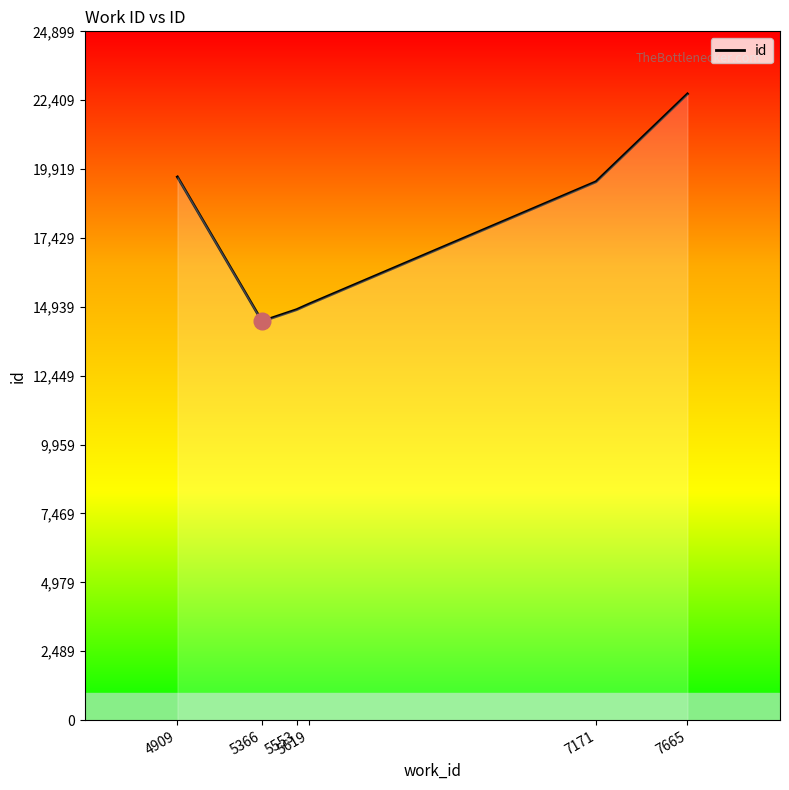

What is the value of the 5th point from the left?

19462